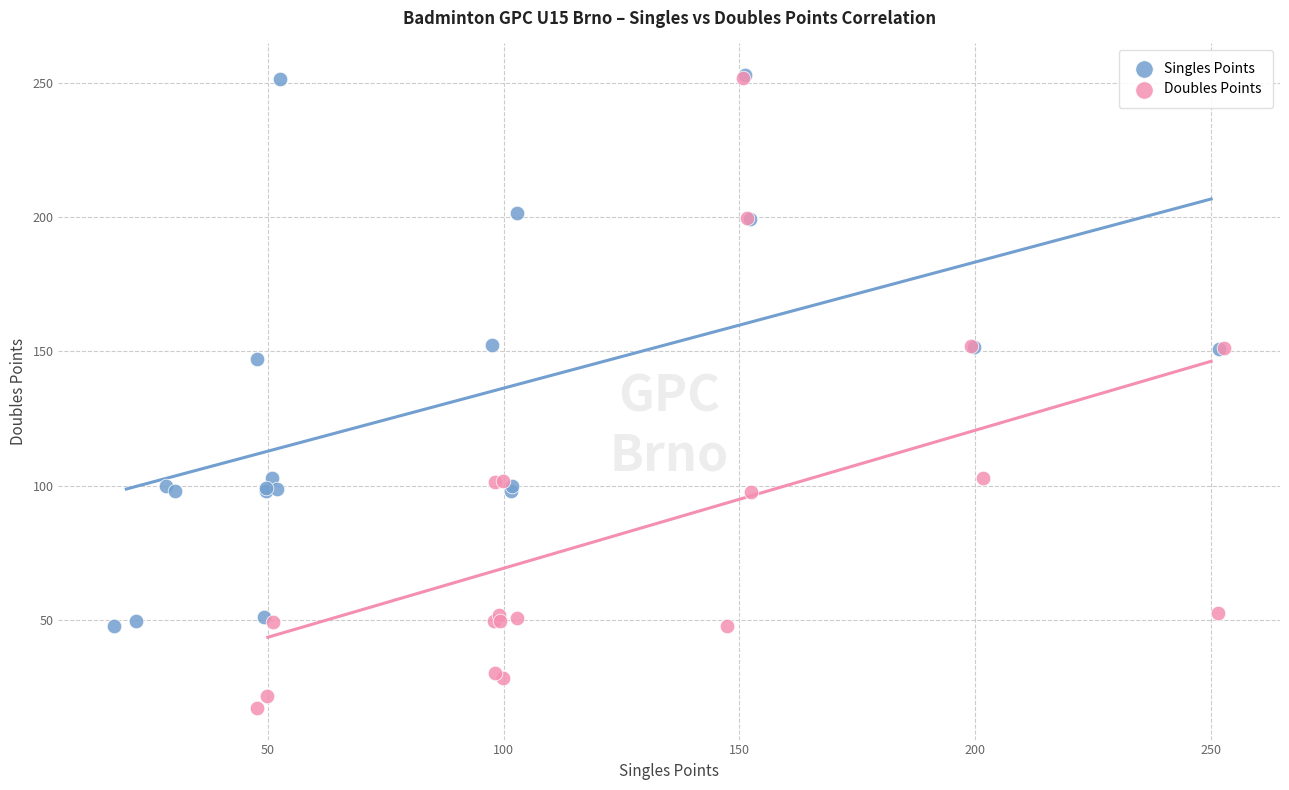

Which series contains the lowest Y value?

Doubles Points